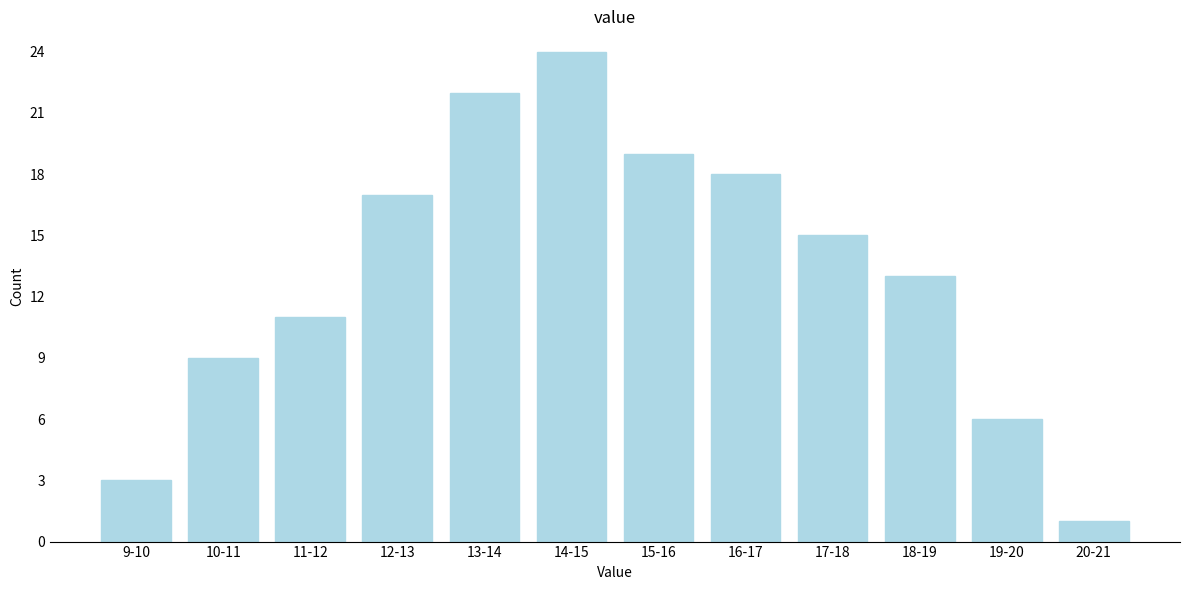

Reading left to right, extract all data points from this chart.

9-10=3	10-11=9	11-12=11	12-13=17	13-14=22	14-15=24	15-16=19	16-17=18	17-18=15	18-19=13	19-20=6	20-21=1